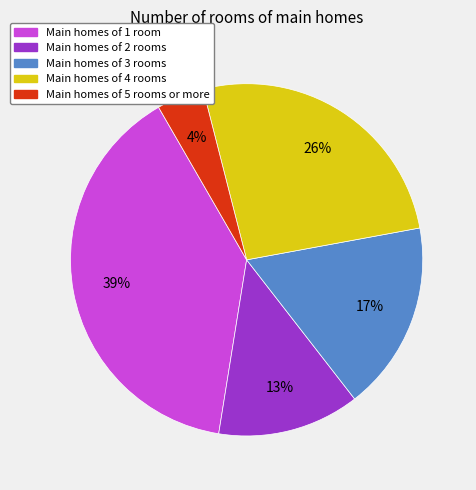

To the nearest percent, what portion does Main homes of 2 rooms represent?

13%